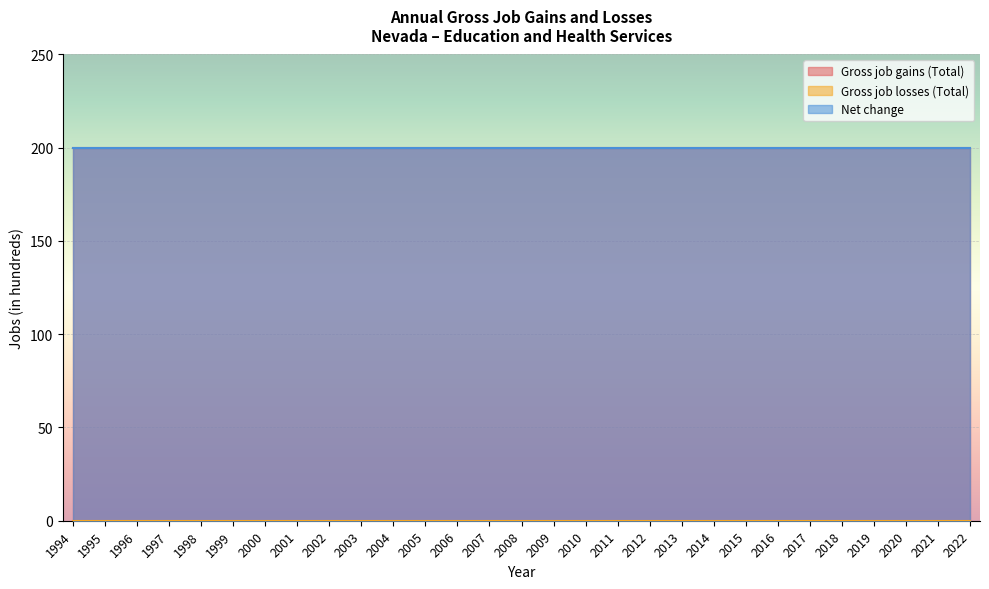

How many distinct data groups are displayed?

3